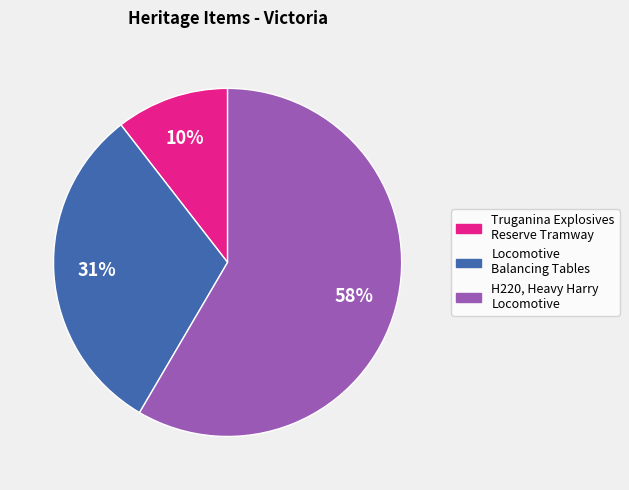

Which has a higher value, Locomotive Balancing Tables or Truganina Explosives Reserve Tramway?

Locomotive Balancing Tables